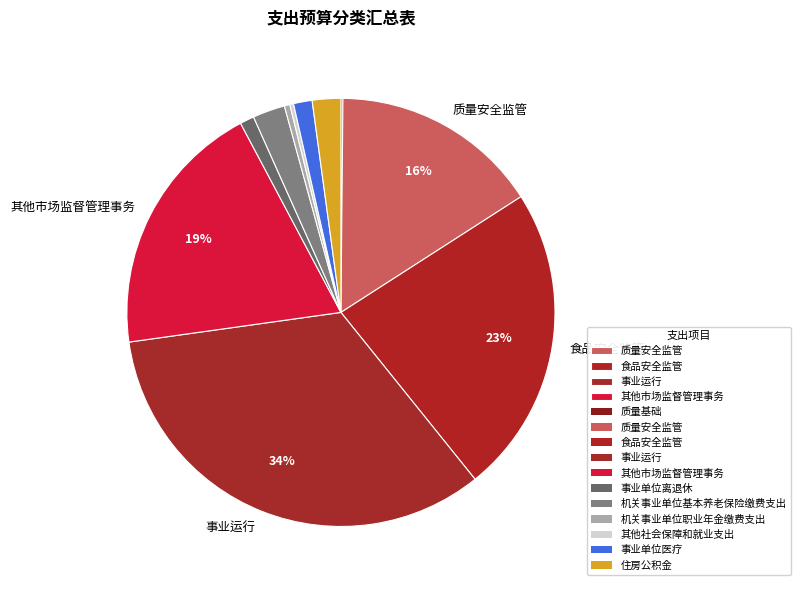

Rank the categories by value from highest to lowest.

事业运行, 食品安全监管, 其他市场监督管理事务, 质量安全监管, 机关事业单位基本养老保险缴费支出, 住房公积金, 事业单位医疗, 事业单位离退休, 机关事业单位职业年金缴费支出, 其他社会保障和就业支出, 质量基础